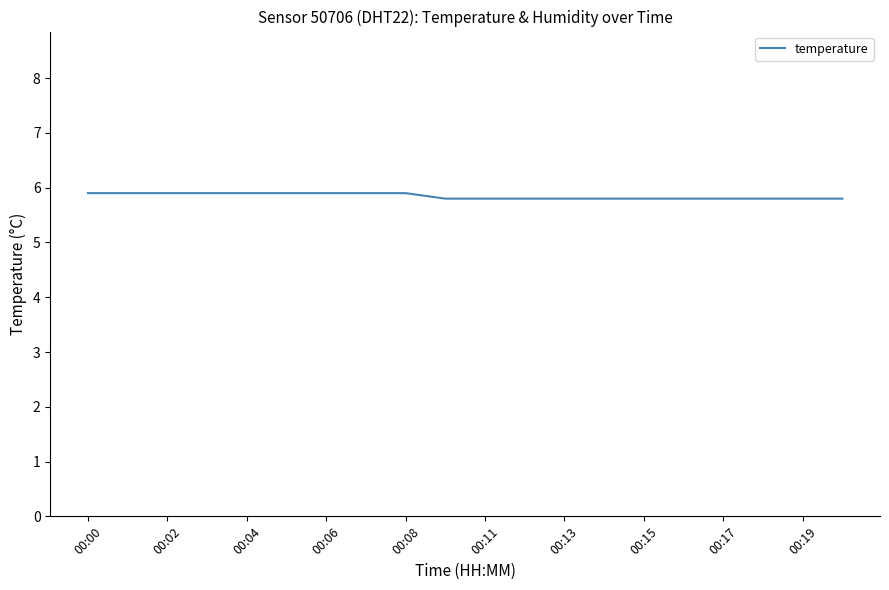

Does the chart have visible grid lines?

No